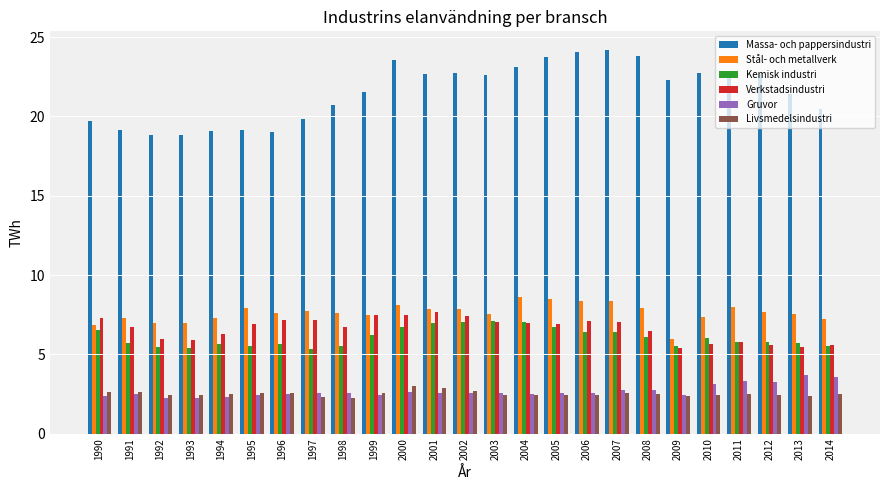

Which series has the largest total across all categories?

Massa- och pappersindustri